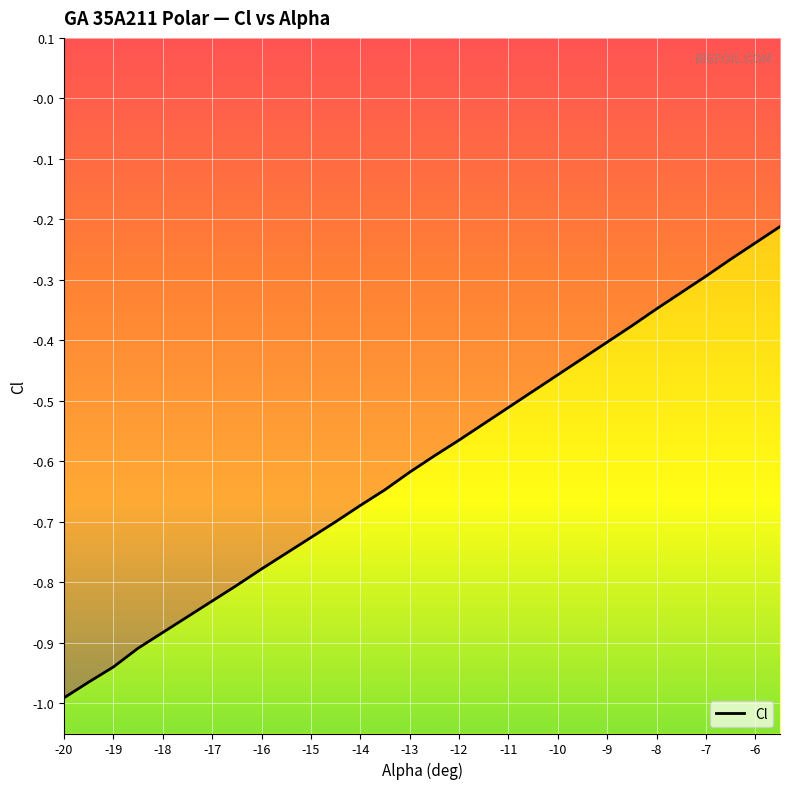

Is it true that the value at 15 is -0.9?

False